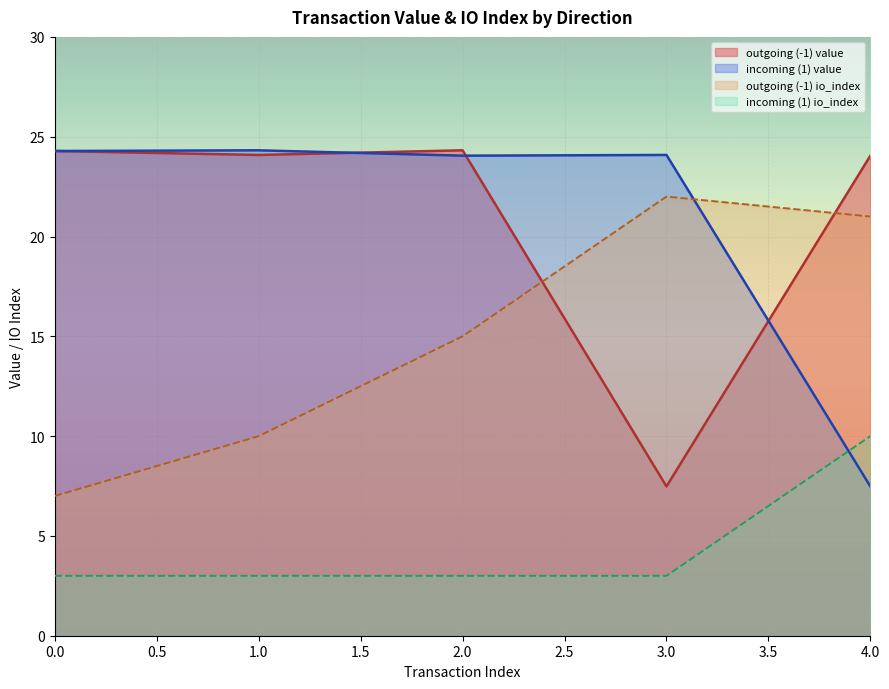

What is the difference between the second highest and minimum values in the io_index series?

18.0